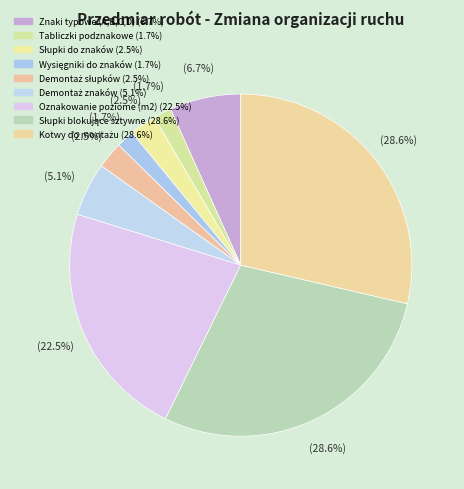

What is the largest slice in the pie chart?

Słupki blokujące sztywne